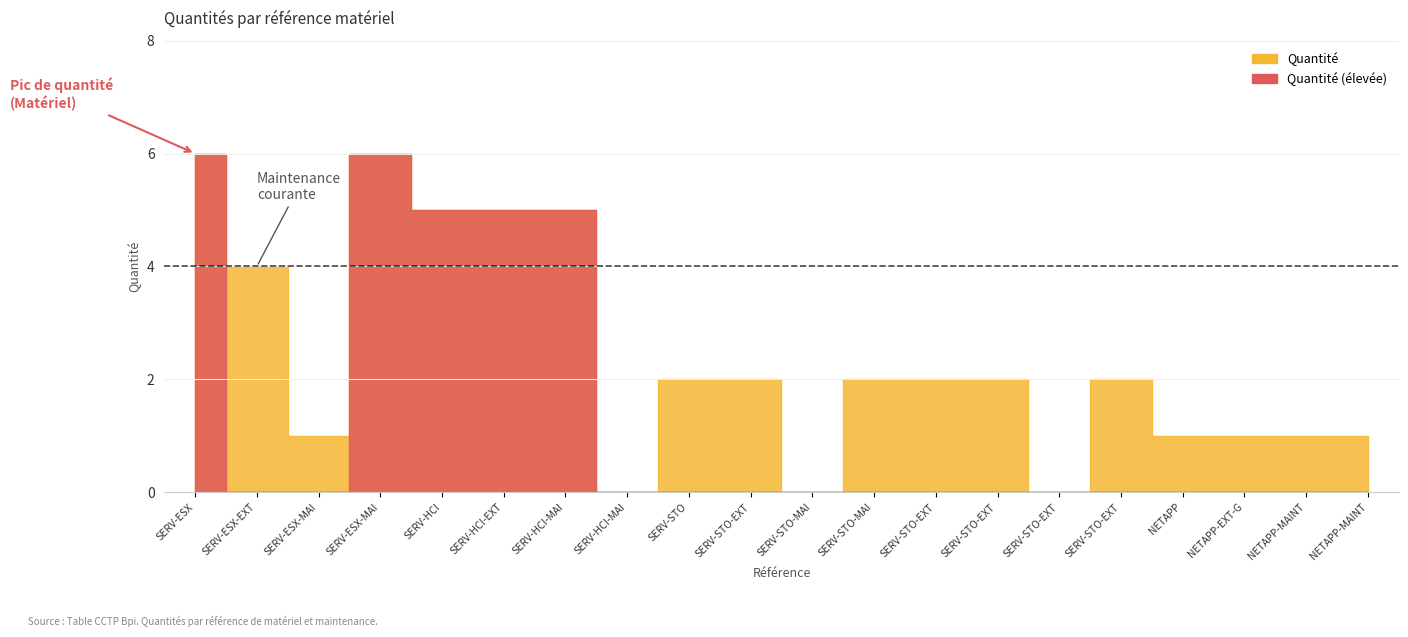

Does the chart display data point markers on the line(s)?

No